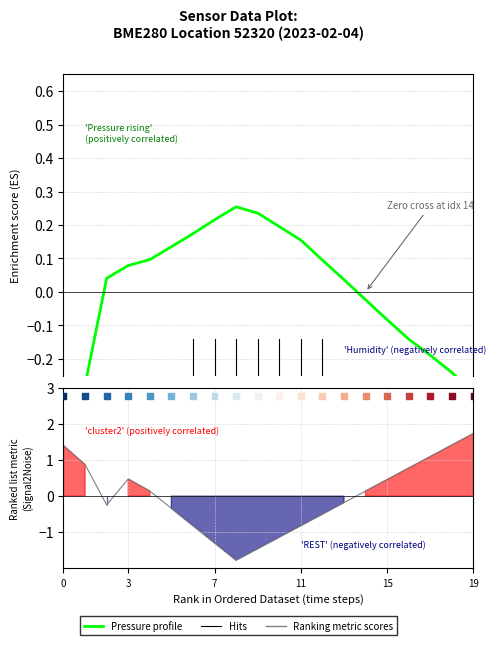

Is the value of Ranking metric scores at 7 greater than the value of Pressure profile at 19?

No